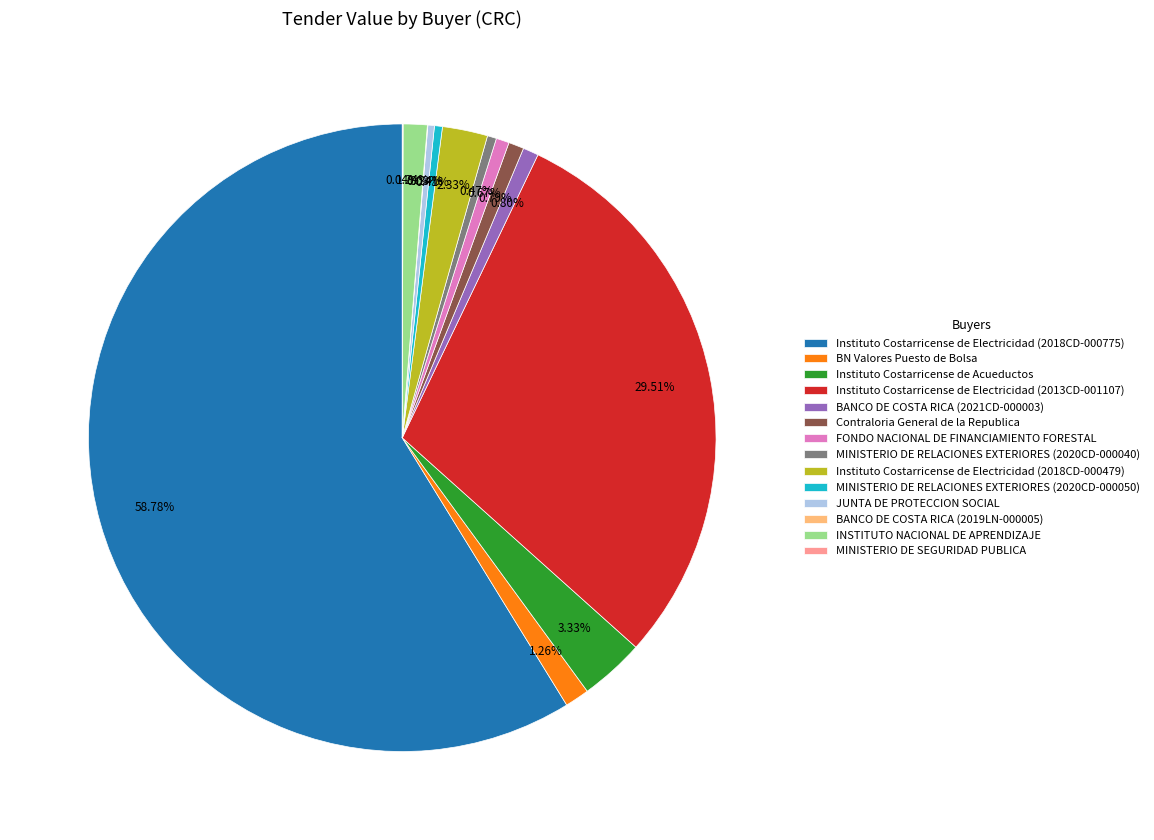

What is the majority slice?

Instituto Costarricense de Electricidad (2018CD-000775)